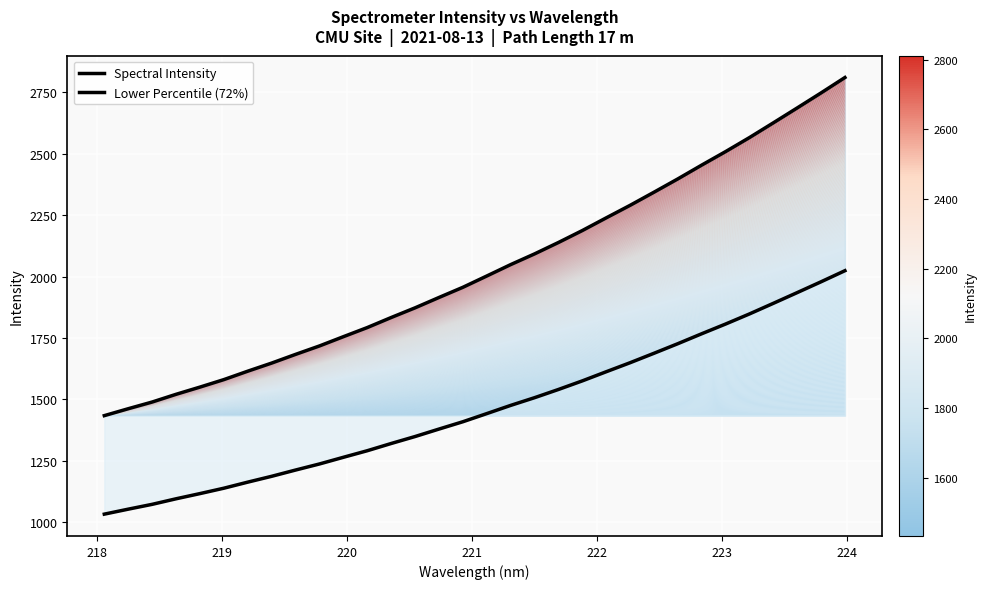

Which series has the widest spread of values?

Spectral Intensity